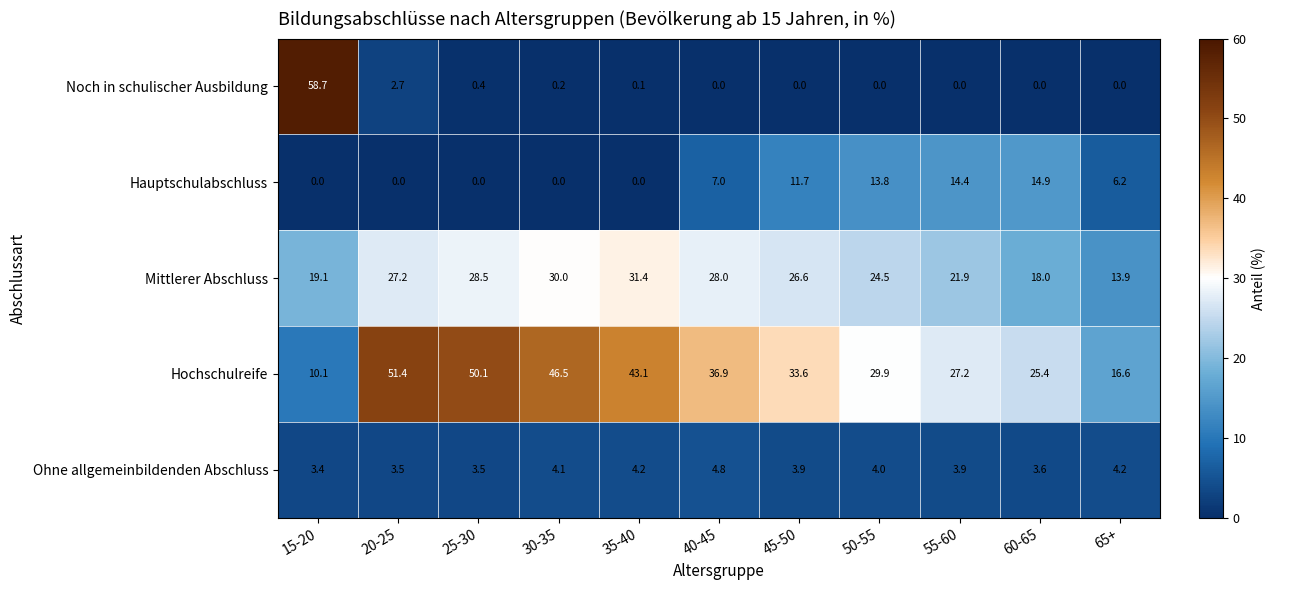

What is the difference between the maximum and minimum values in the Ohne allgemeinbildenden Abschluss series?

1.4